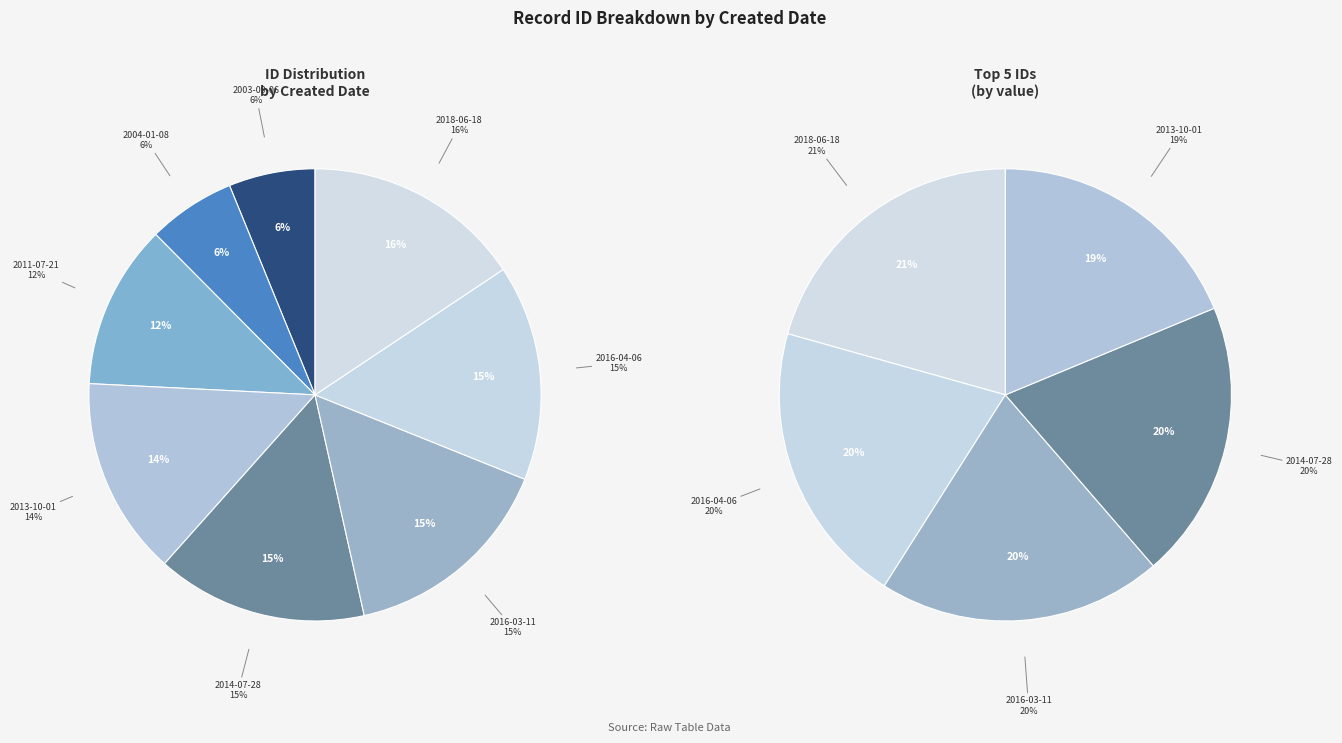

Combined, do 2016-03-11 and 2016-04-06 account for over 50%?

No